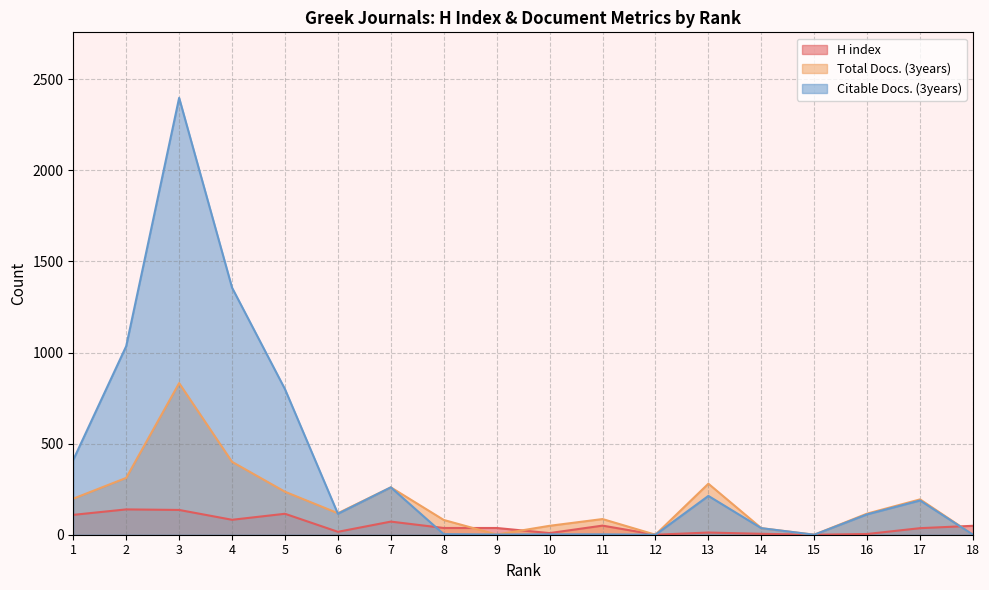

Rank the series by their maximum value, from lowest to highest.

H index, Total Docs. (3years), Citable Docs. (3years)